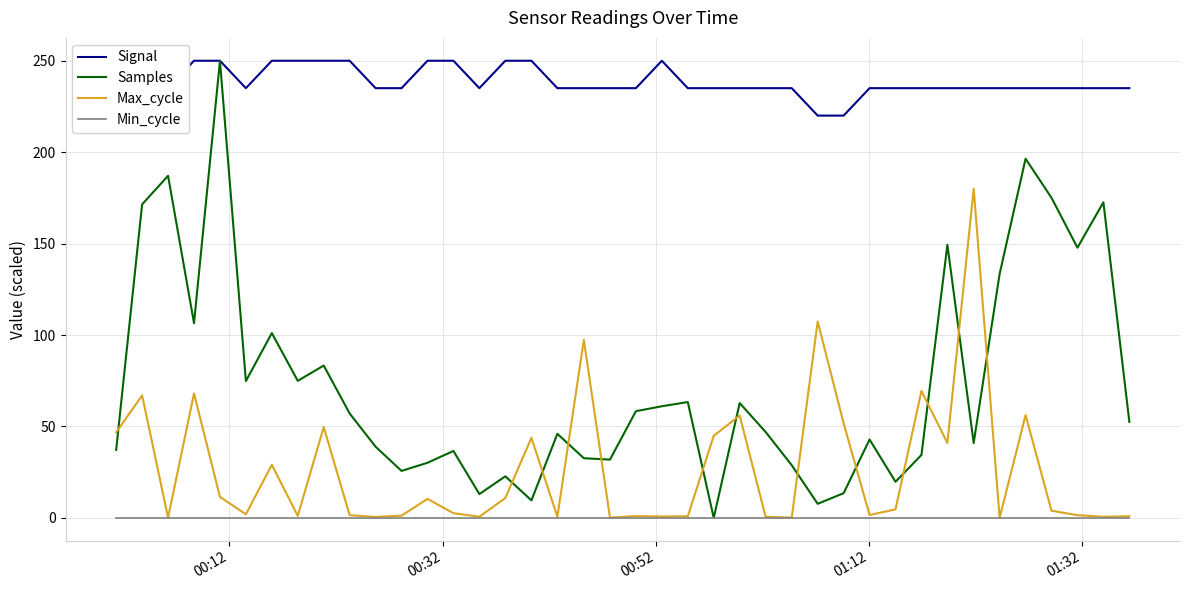

What is the lowest value of the Signal series?

220.0